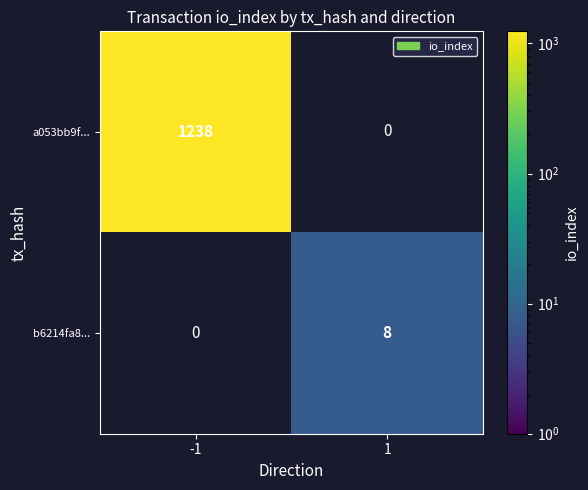

The b6214fa8... series shows 8 at 1. True or false?

True